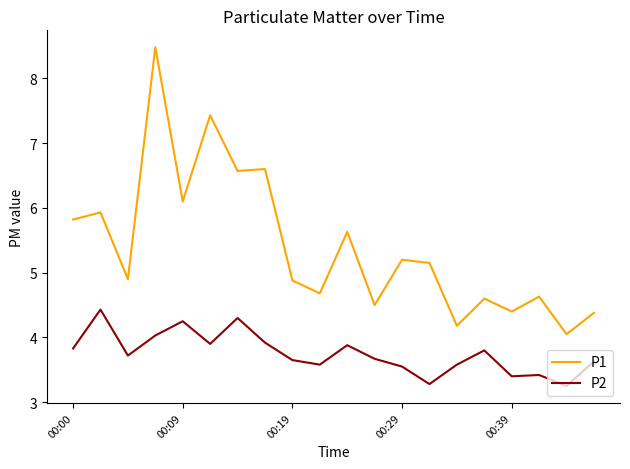

True or false: P1 and P2 cross at least once.

False